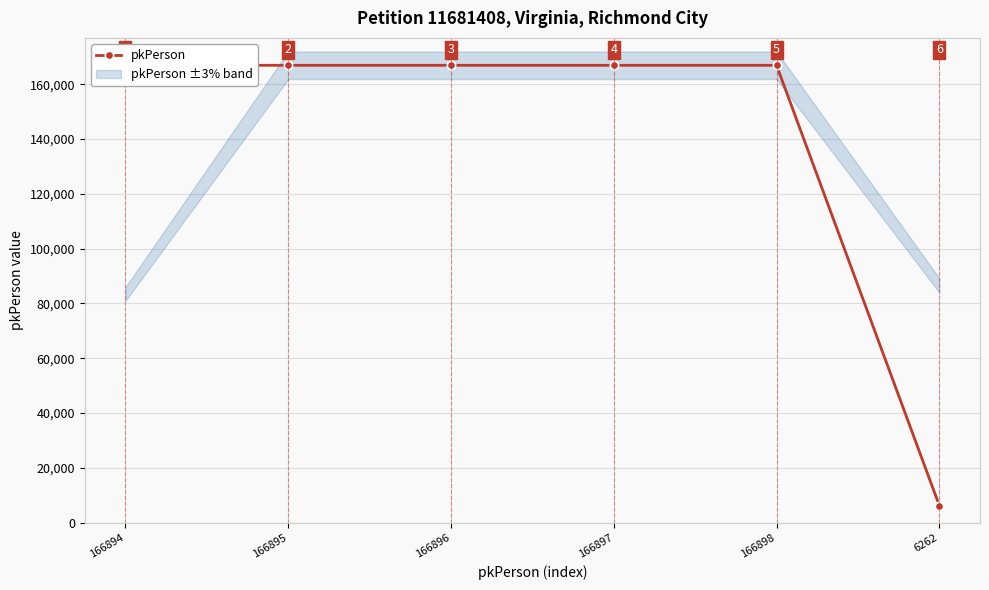

At which category does the chart reach its peak across all series?

166898